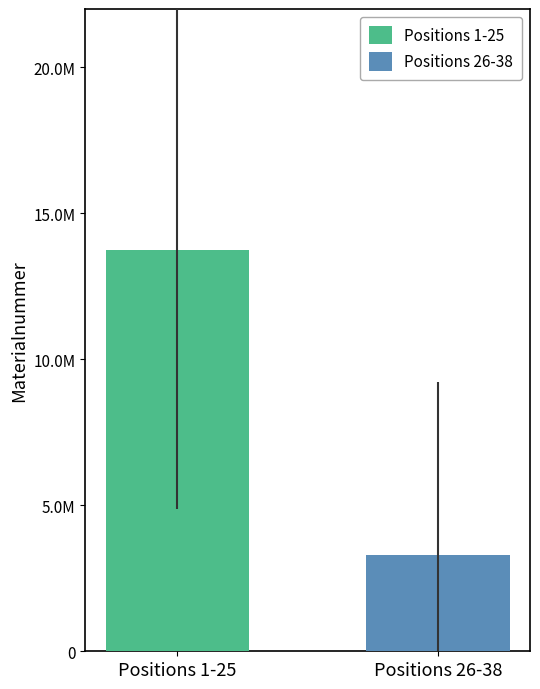

Does the chart contain stacked bars?

No